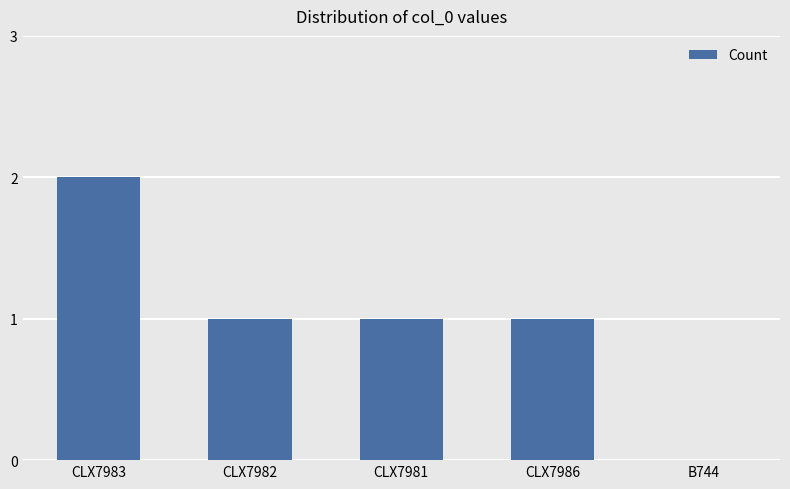

What is the sum of all values?

5